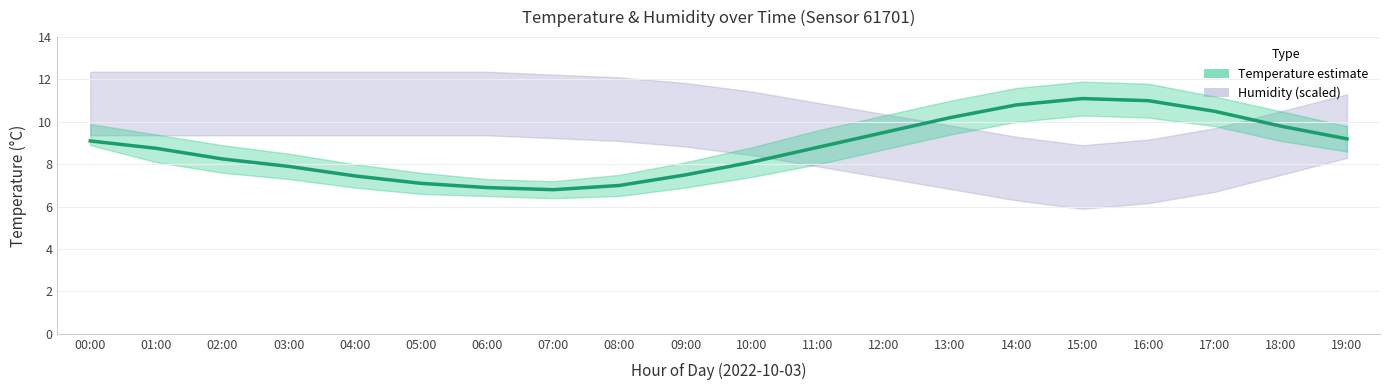

Rank the categories by value from highest to lowest.

15:00, 16:00, 14:00, 17:00, 13:00, 18:00, 12:00, 19:00, 00:00, 11:00, 01:00, 02:00, 10:00, 03:00, 09:00, 04:00, 05:00, 08:00, 06:00, 07:00